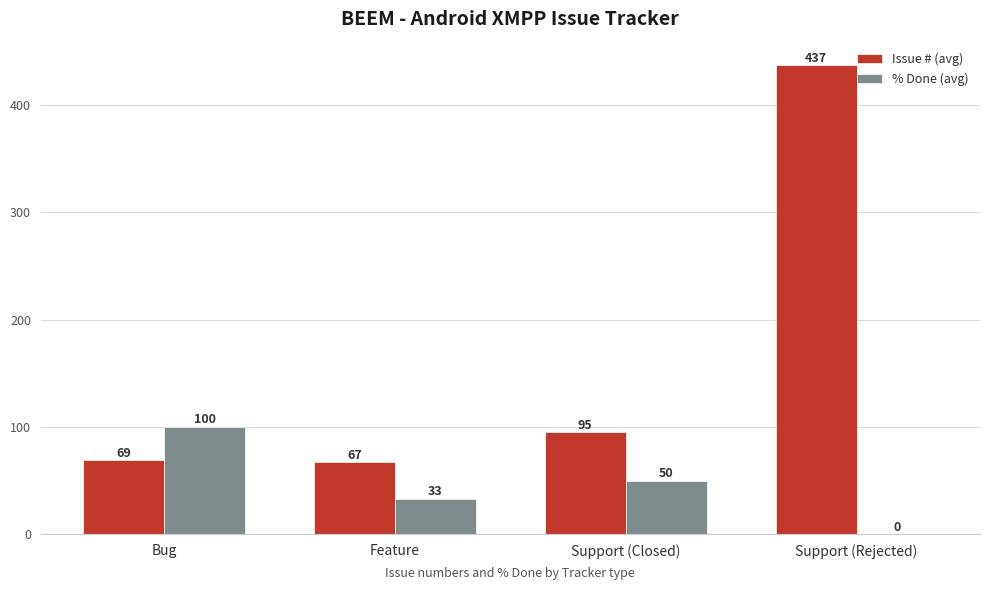

The value of % Done (avg) at Support (Rejected) is -55. True or false?

False